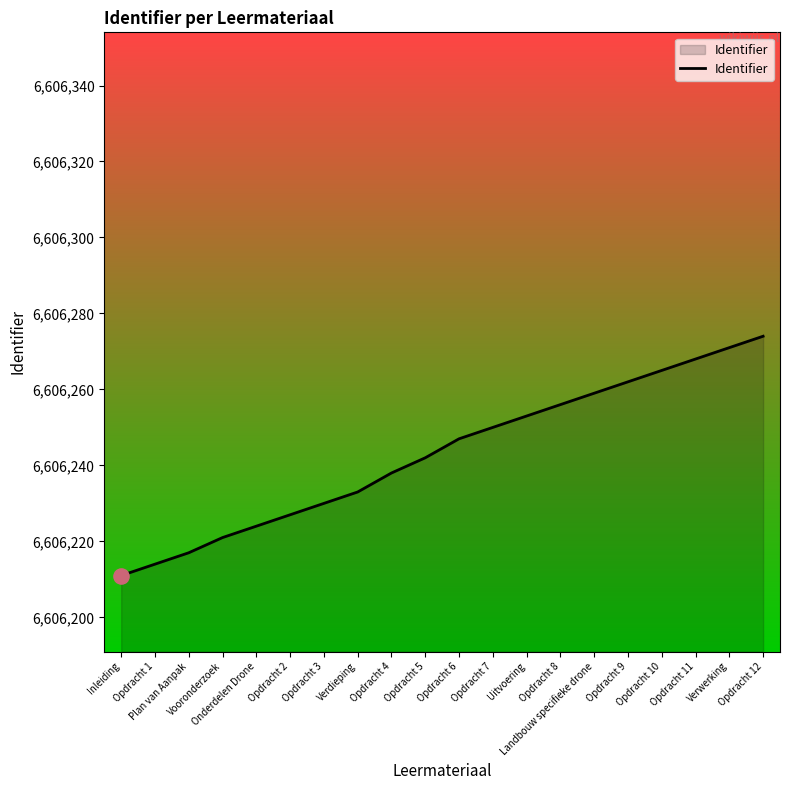

What is the change in value from Opdracht 10 to Opdracht 12?

+9